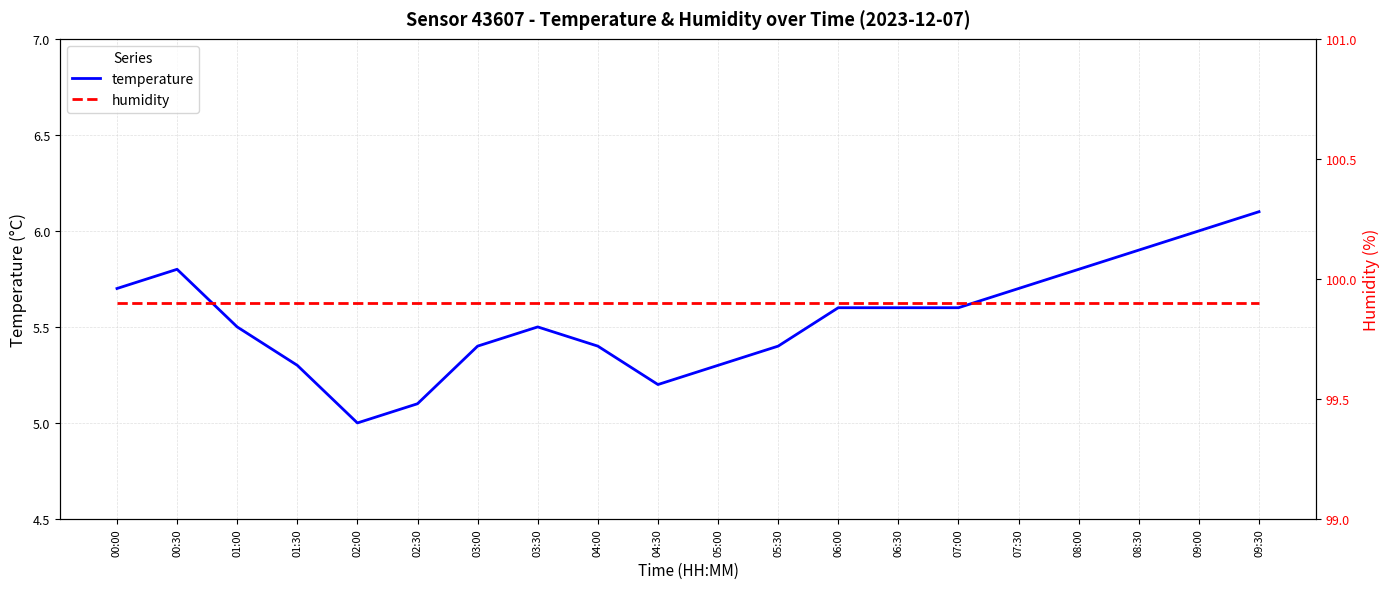

What is the value of the temperature point at the 1st from the left?

5.7